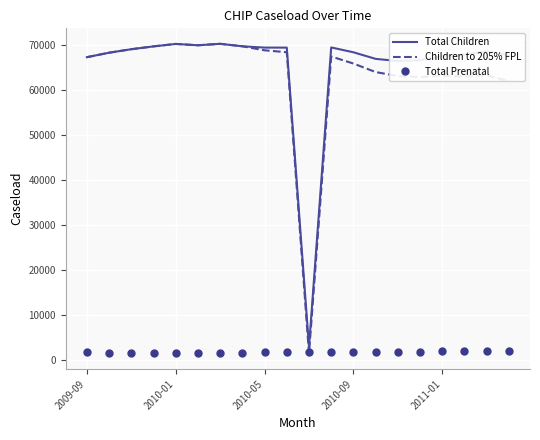

Which series has the largest range (max minus min)?

Children to 205% FPL